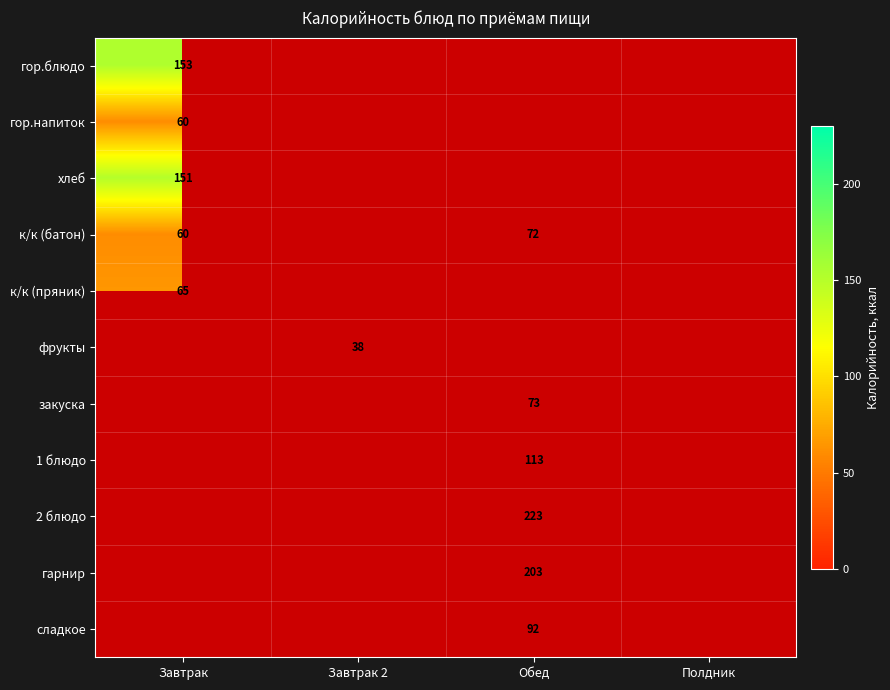

Is it true that закуска equals 73 at Обед?

True